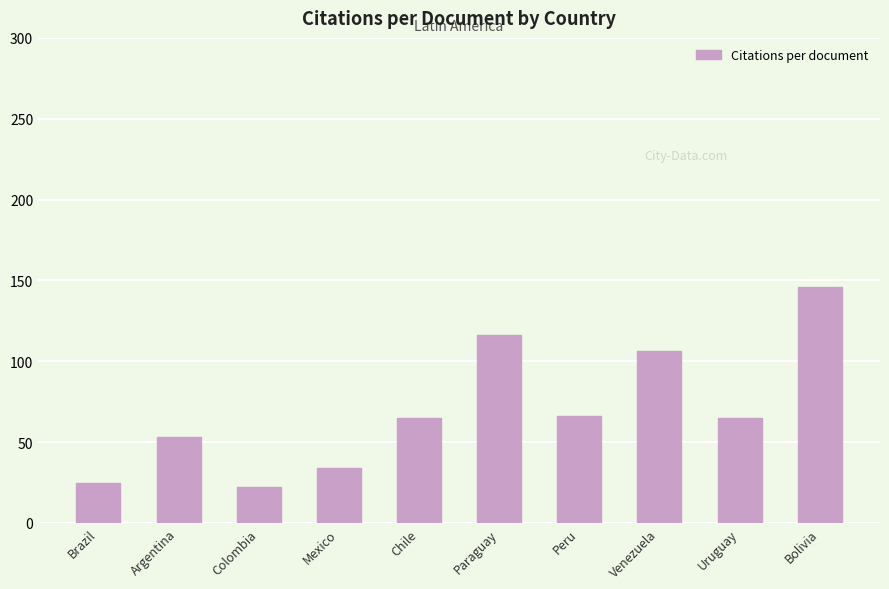

Does the chart contain any negative values?

No